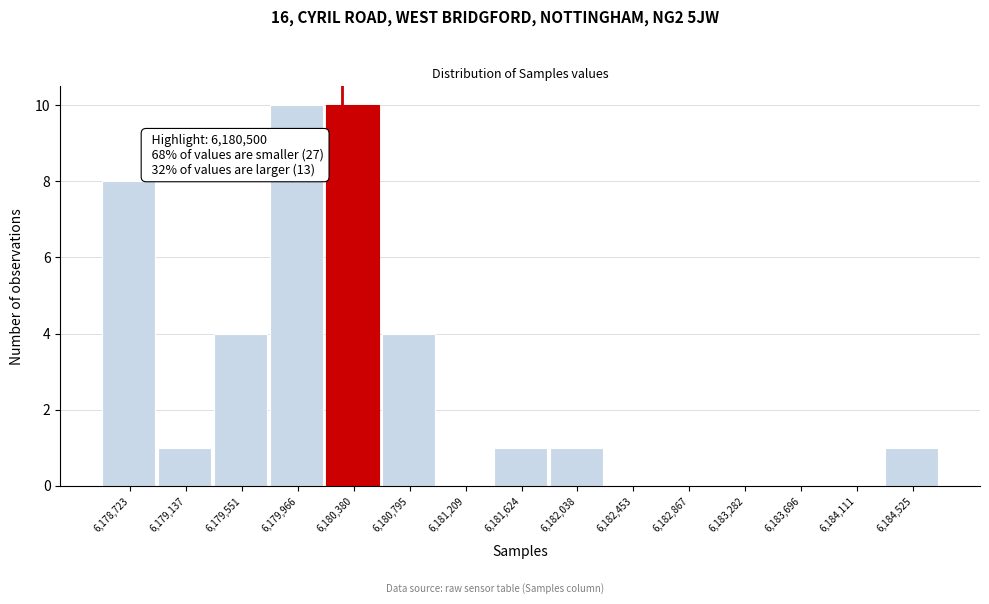

Reading right to left, transcribe all the data shown in this chart.

6,184,525=1	6,184,111=0	6,183,696=0	6,183,282=0	6,182,867=0	6,182,453=0	6,182,038=1	6,181,624=1	6,181,209=0	6,180,795=4	6,180,380=10	6,179,966=10	6,179,551=4	6,179,137=1	6,178,723=8